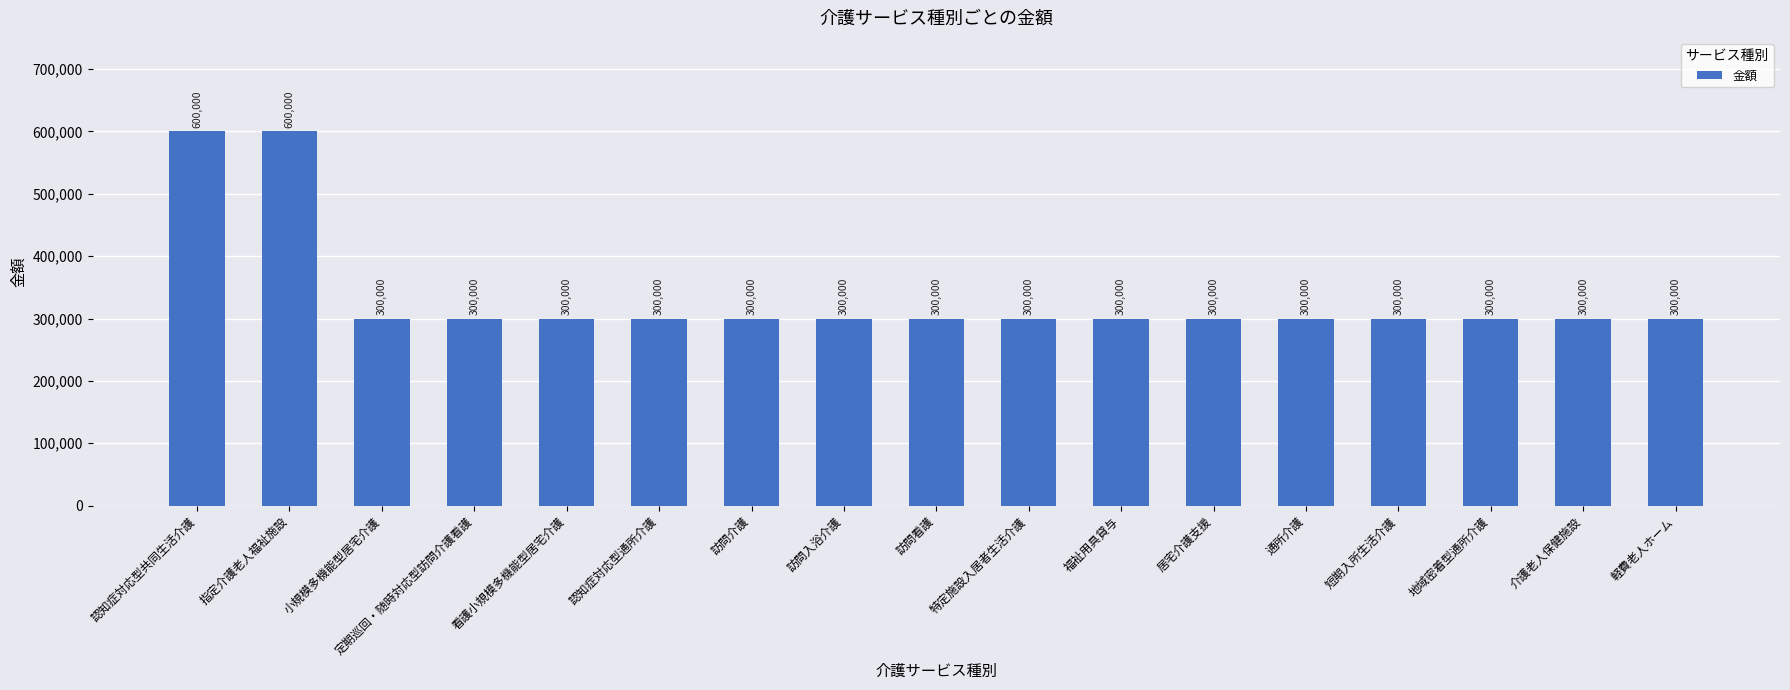

What is the minimum value shown in the chart?

300000